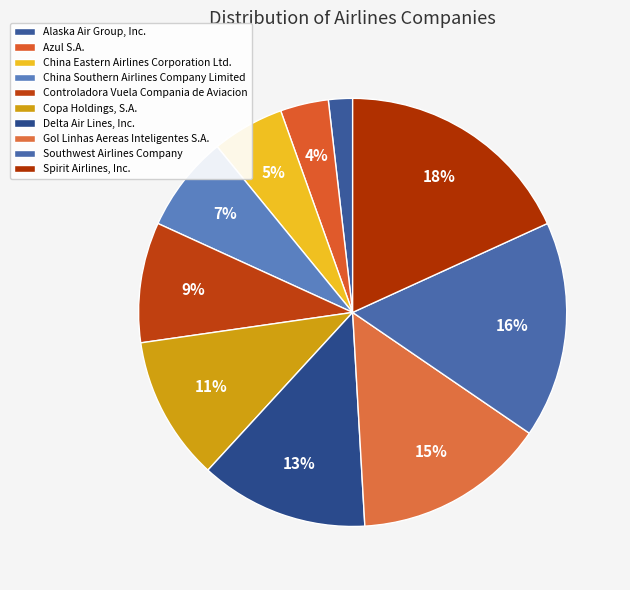

Which slice is the smallest?

Alaska Air Group, Inc.